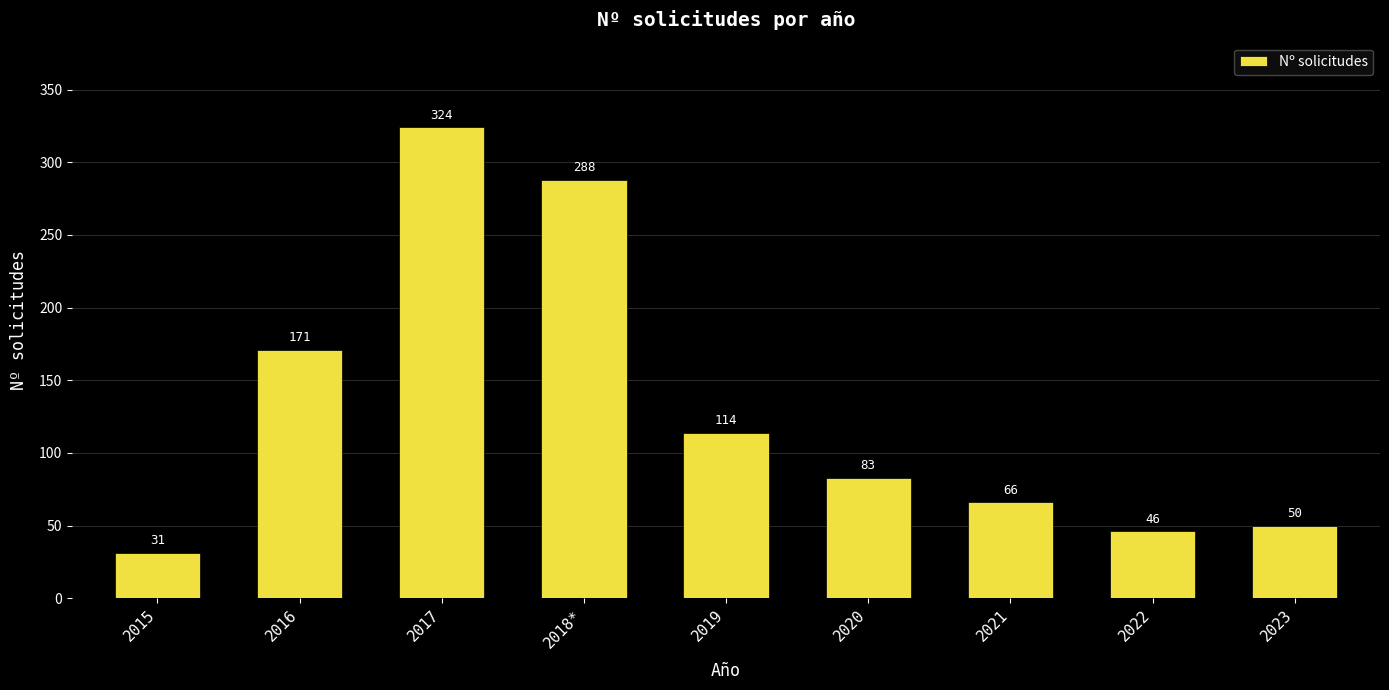

What position from the left is 2016?

2